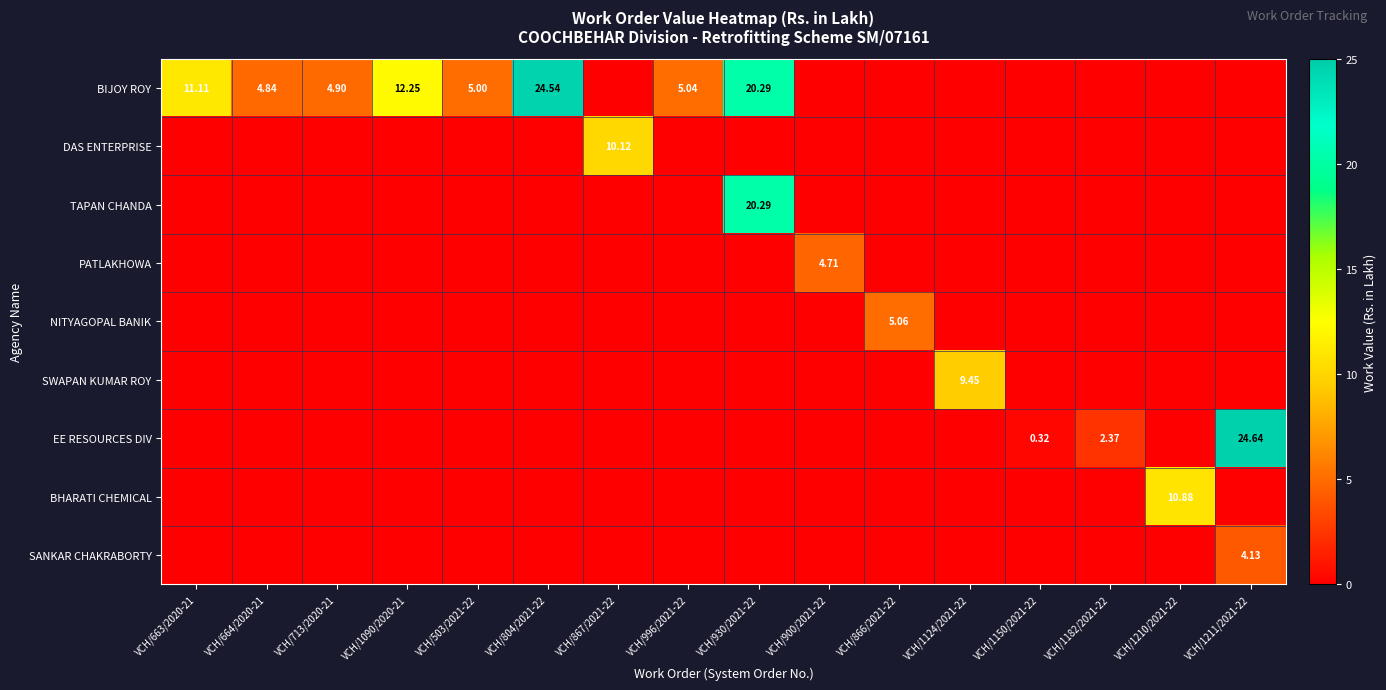

The value of PATLAKHOWA at VCH/1210/2021-22 is 2.8. True or false?

False